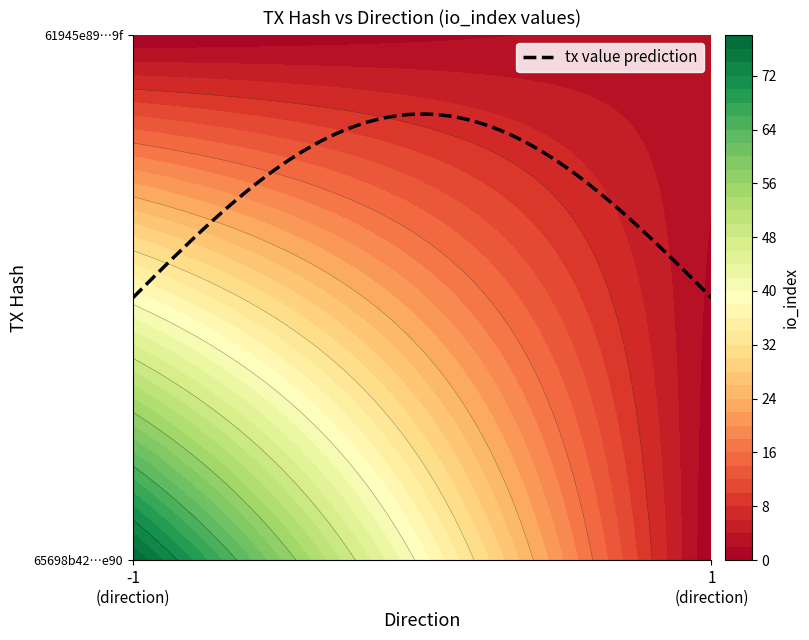

Reading left to right, extract all data points from this chart.

65698b42840fe1fb8349ce3fee456aea7338e90: direction=-1	io_index=78
61945e8991a1ccbf6e52500b0fc5993cc2b3a9f: direction=1	io_index=3